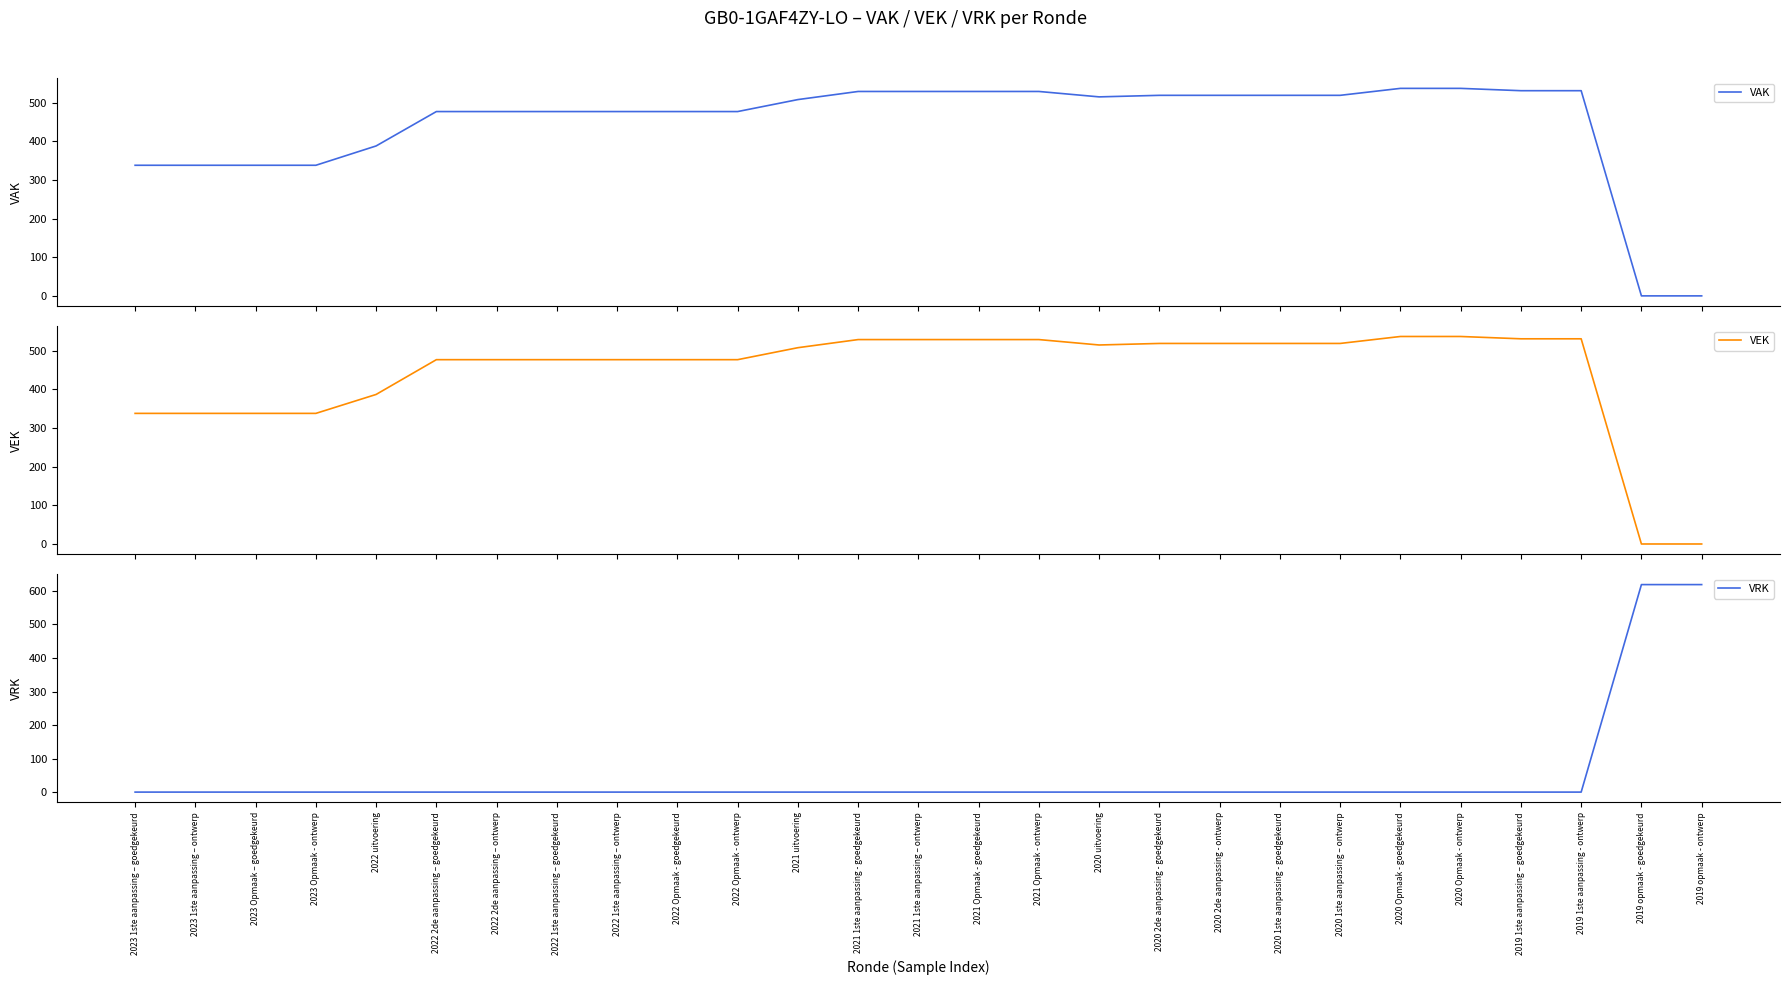

The VEK series shows 537 at 2020 Opmaak - goedgekeurd. True or false?

True